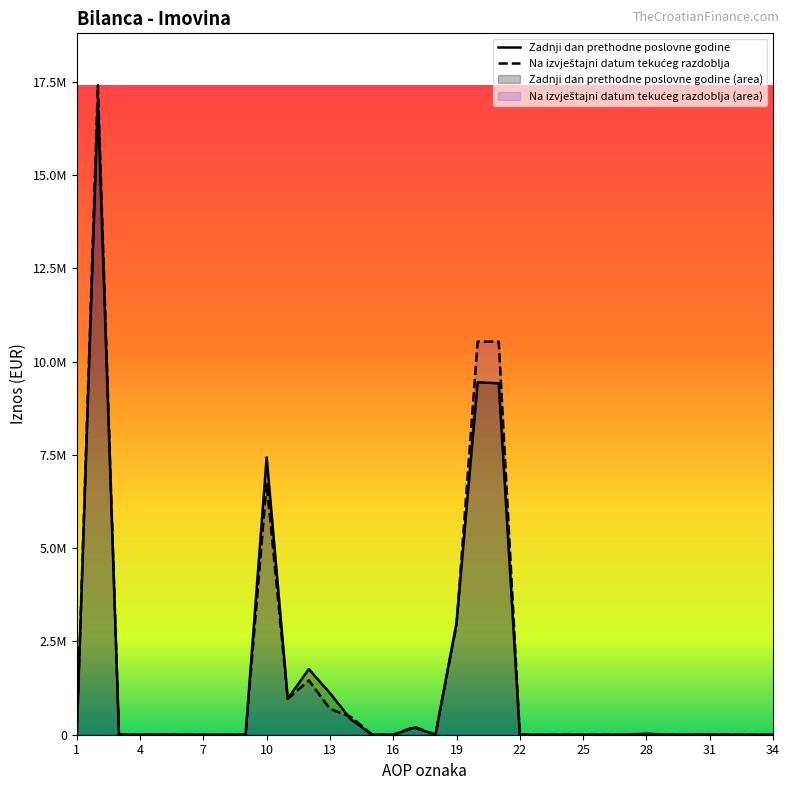

Between 20 and 12, which is larger?

20